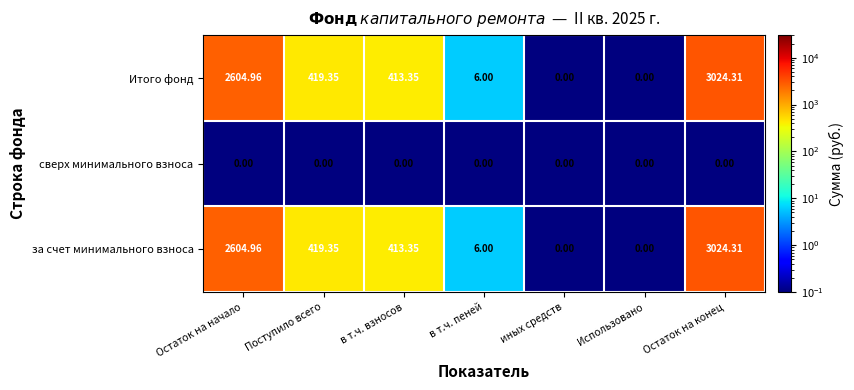

How many values in the Итого фонд series exceed 413?

4